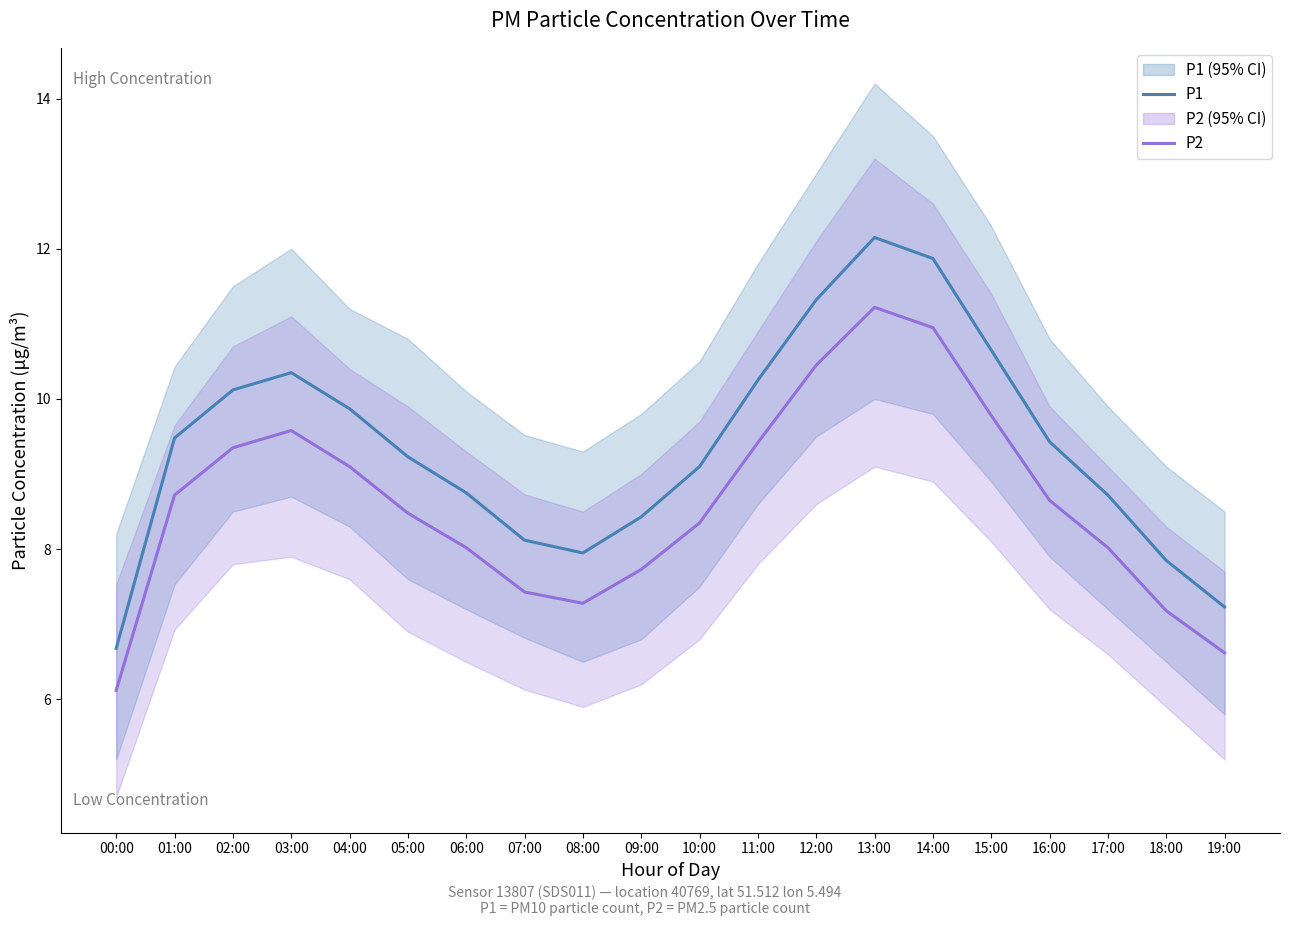

How many values in the P2 series exceed 8?

14